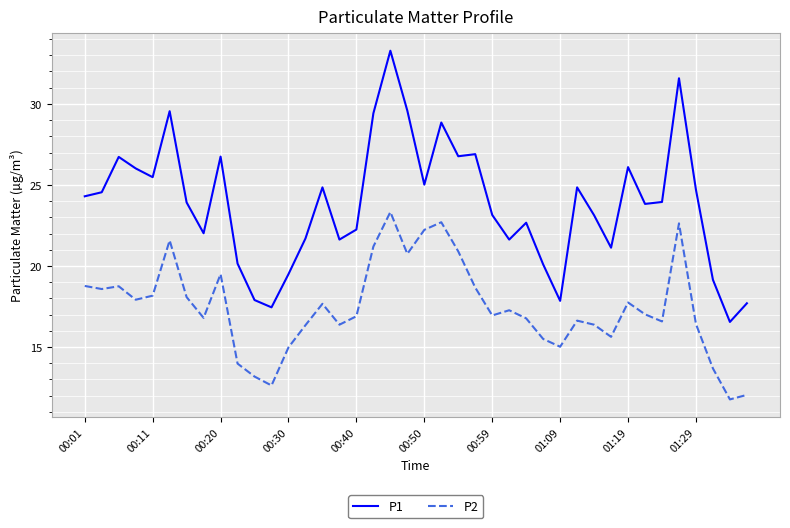

List the series in order of their overall mean, highest first.

P1, P2